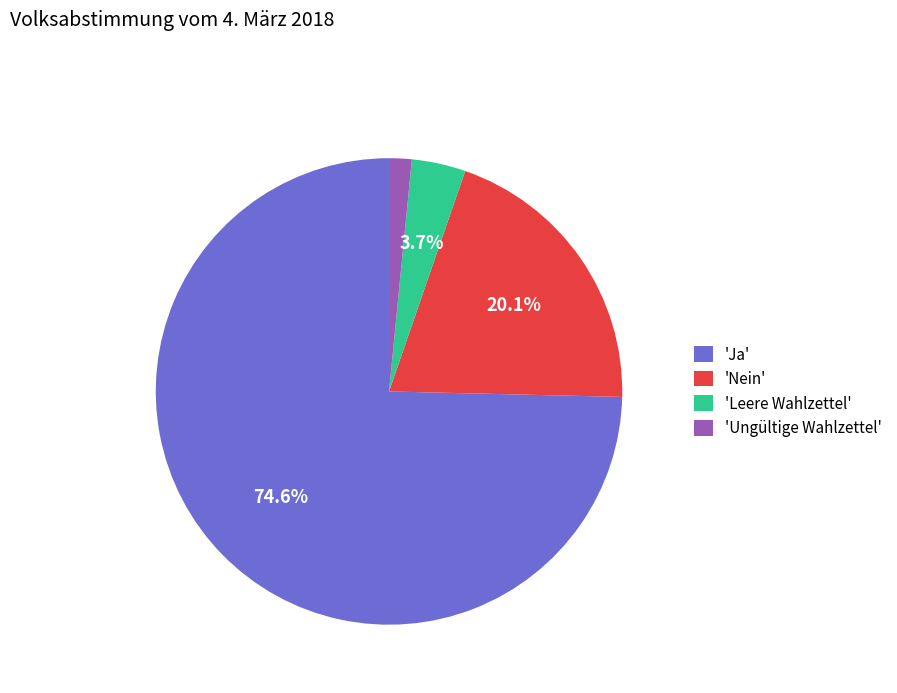

To the nearest percent, what is the difference between the largest and smallest slice percentages?

73%